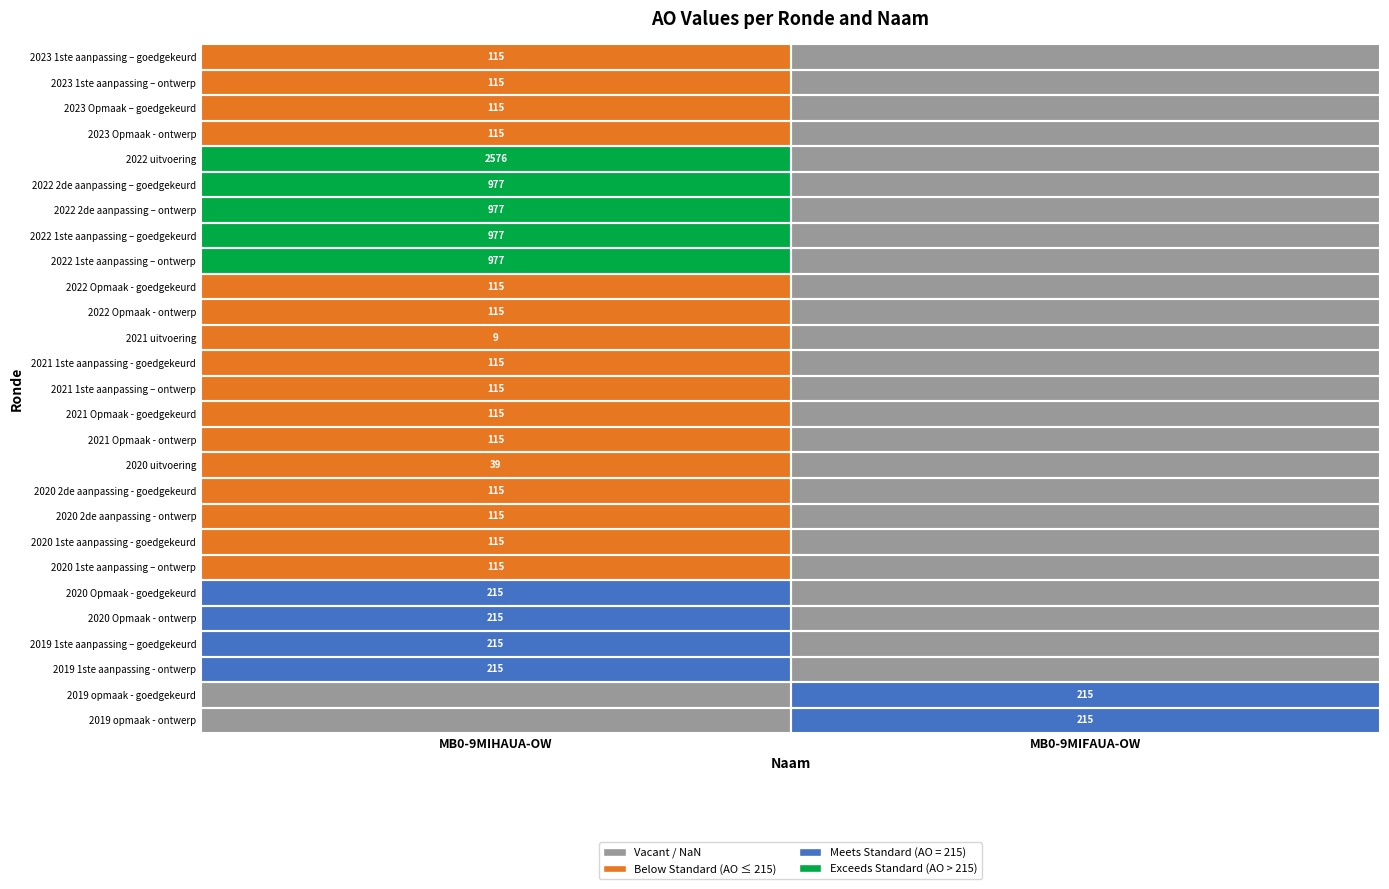

True or false: 2023 1ste aanpassing – ontwerp has a value of 115 at MB0-9MIHAUA-OW.

True